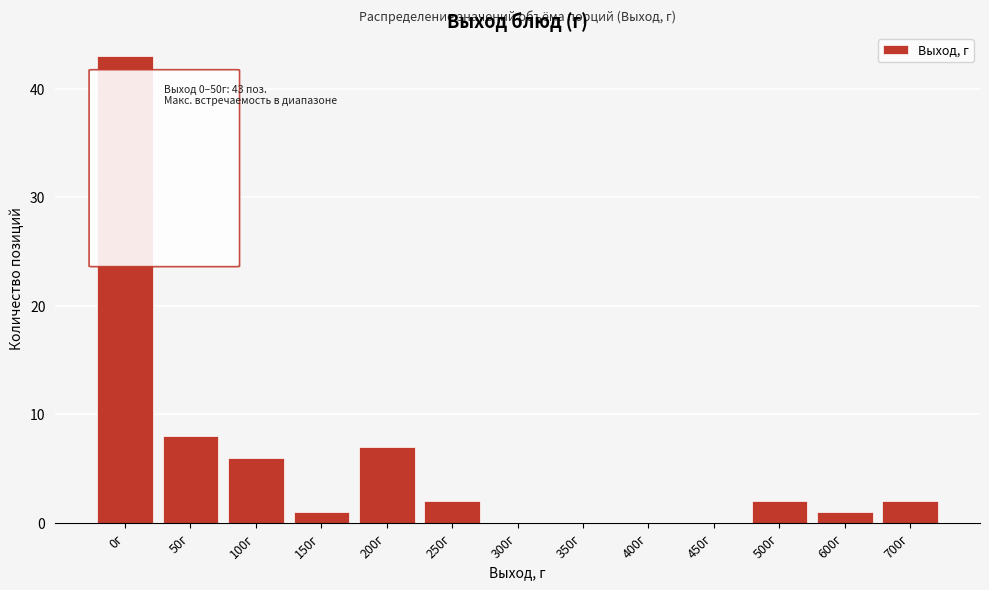

Reading left to right, list all the values displayed in this chart.

0г=43	50г=8	100г=6	150г=1	200г=7	250г=2	300г=0	350г=0	400г=0	450г=0	500г=2	600г=1	700г=2